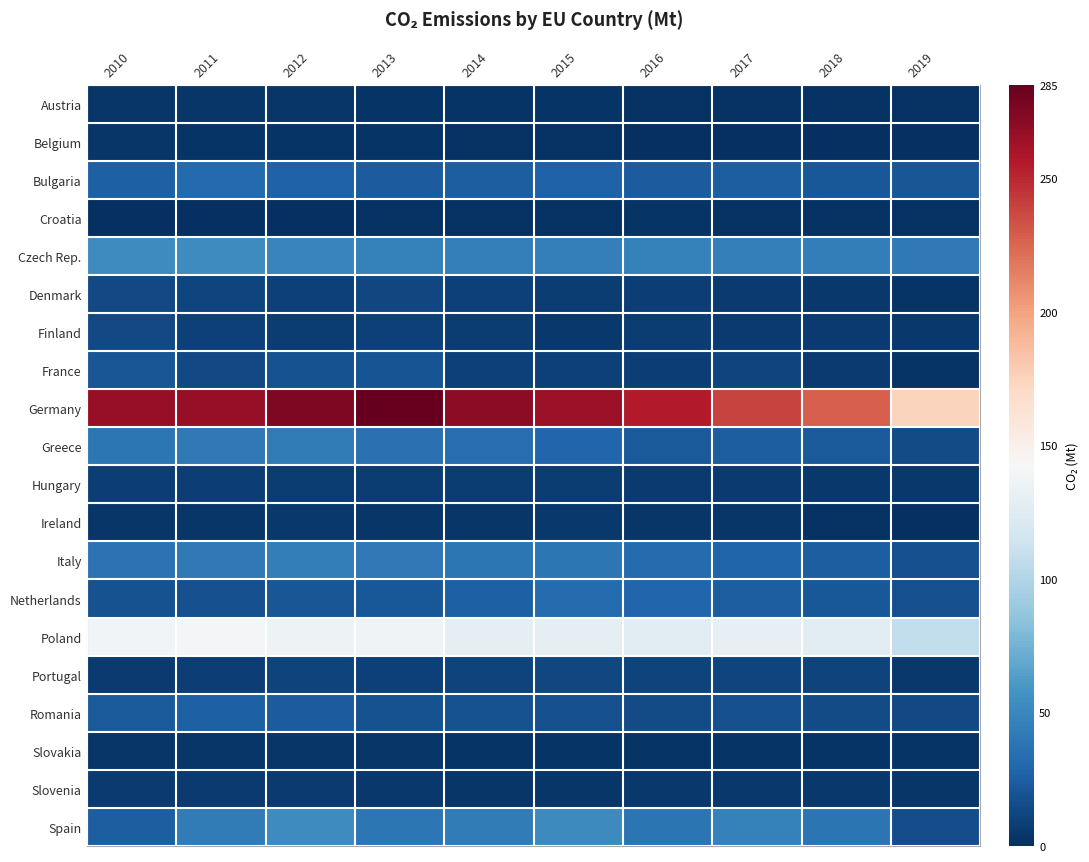

Reading left to right, transcribe all the data shown in this chart.

Austria: 2010=3.9	2011=4.3	2012=3.5	2013=3.3	2014=2.3	2015=2.4	2016=1.6	2017=1.4	2018=1.4	2019=1.2
Belgium: 2010=4.0	2011=3.2	2012=3.0	2013=2.6	2014=1.9	2015=1.9	2016=0.3	2017=0.0	2018=0.0	2019=0.0
Bulgaria: 2010=26.0	2011=31.2	2012=27.2	2013=23.4	2014=25.4	2015=27.2	2016=24.0	2017=25.3	2018=22.0	2019=20.6
Croatia: 2010=0.0	2011=0.0	2012=0.0	2013=2.2	2014=2.2	2015=2.0	2016=2.3	2017=1.2	2018=1.2	2019=1.3
Czech Rep.: 2010=53.2	2011=52.9	2012=48.8	2013=45.8	2014=44.7	2015=45.0	2016=46.1	2017=44.9	2018=44.4	2019=41.2
Denmark: 2010=13.7	2011=11.6	2012=9.6	2013=12.4	2014=9.7	2015=6.8	2016=8.1	2017=5.8	2018=5.0	2019=2.7
Finland: 2010=13.5	2011=9.6	2012=7.3	2013=9.9	2014=7.5	2015=5.3	2016=7.0	2017=6.2	2018=5.9	2019=4.8
France: 2010=20.2	2011=14.2	2012=18.3	2013=19.9	2014=9.1	2015=9.0	2016=8.4	2017=11.8	2018=6.6	2019=2.9
Germany: 2010=266.4	2011=266.2	2012=275.8	2013=284.8	2014=270.0	2015=265.3	2016=254.9	2017=239.2	2018=227.9	2019=174.2
Greece: 2010=40.0	2011=41.1	2012=42.4	2013=36.4	2014=34.3	2015=29.4	2016=23.1	2017=25.6	2018=22.7	2019=15.4
Hungary: 2010=8.0	2011=8.3	2012=7.6	2013=7.4	2014=7.1	2015=6.8	2016=6.5	2017=5.8	2018=5.2	2019=4.5
Ireland: 2010=3.5	2011=3.7	2012=4.7	2013=3.9	2014=3.8	2015=4.5	2016=4.4	2017=3.5	2018=2.0	2019=0.7
Italy: 2010=37.1	2011=40.4	2012=43.7	2013=41.0	2014=39.4	2015=39.5	2016=32.6	2017=28.7	2018=25.3	2019=17.4
Netherlands: 2010=18.7	2011=17.3	2012=20.3	2013=22.1	2014=25.6	2015=32.8	2016=29.6	2017=25.2	2018=21.9	2019=17.5
Poland: 2010=138.2	2011=139.9	2012=135.5	2013=137.4	2014=128.8	2015=129.0	2016=127.9	2017=130.4	2018=127.6	2019=107.7
Portugal: 2010=6.1	2011=8.4	2012=11.0	2013=10.0	2014=10.1	2015=12.3	2016=10.6	2017=12.1	2018=10.2	2019=4.7
Romania: 2010=23.2	2011=26.5	2012=24.2	2013=18.5	2014=18.1	2015=17.8	2016=15.5	2017=17.2	2018=15.5	2019=13.4
Slovakia: 2010=3.9	2011=3.8	2012=3.6	2013=3.4	2014=3.1	2015=3.2	2016=2.9	2017=3.0	2018=2.9	2019=2.4
Slovenia: 2010=6.1	2011=6.1	2012=5.9	2013=5.6	2014=4.3	2015=4.4	2016=4.7	2017=4.7	2018=4.6	2019=4.3
Spain: 2010=24.7	2011=43.2	2012=52.6	2013=39.4	2014=43.4	2015=52.1	2016=38.3	2017=46.5	2018=38.9	2019=15.8